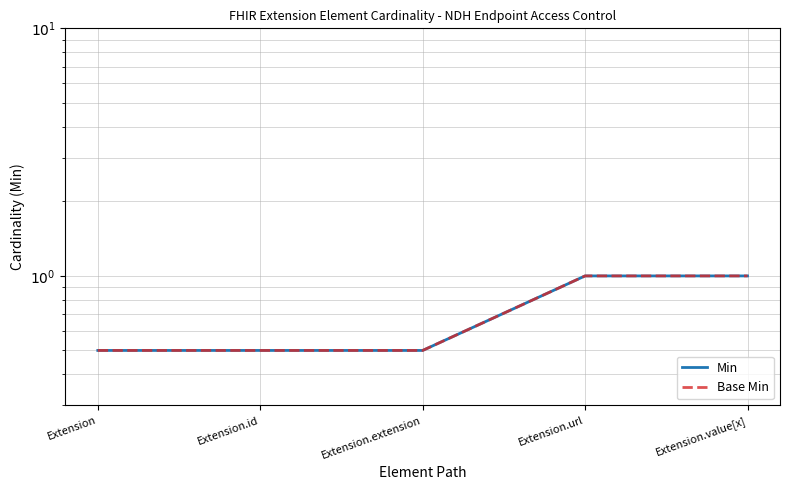

Reading right to left, list all the values displayed in this chart.

Min: Extension.value[x]=1.0	Extension.url=1.0	Extension.extension=0.5	Extension.id=0.5	Extension=0.5
Base Min: Extension.value[x]=1.0	Extension.url=1.0	Extension.extension=0.5	Extension.id=0.5	Extension=0.5